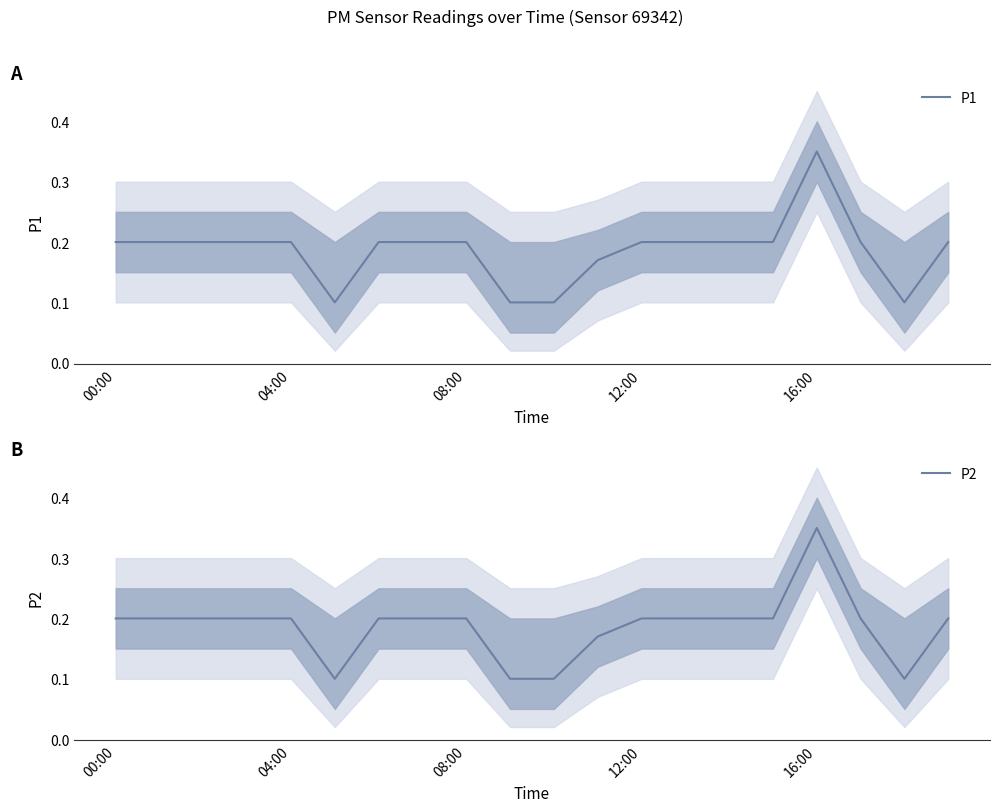

How many interior local peaks does the P2 series have?

1